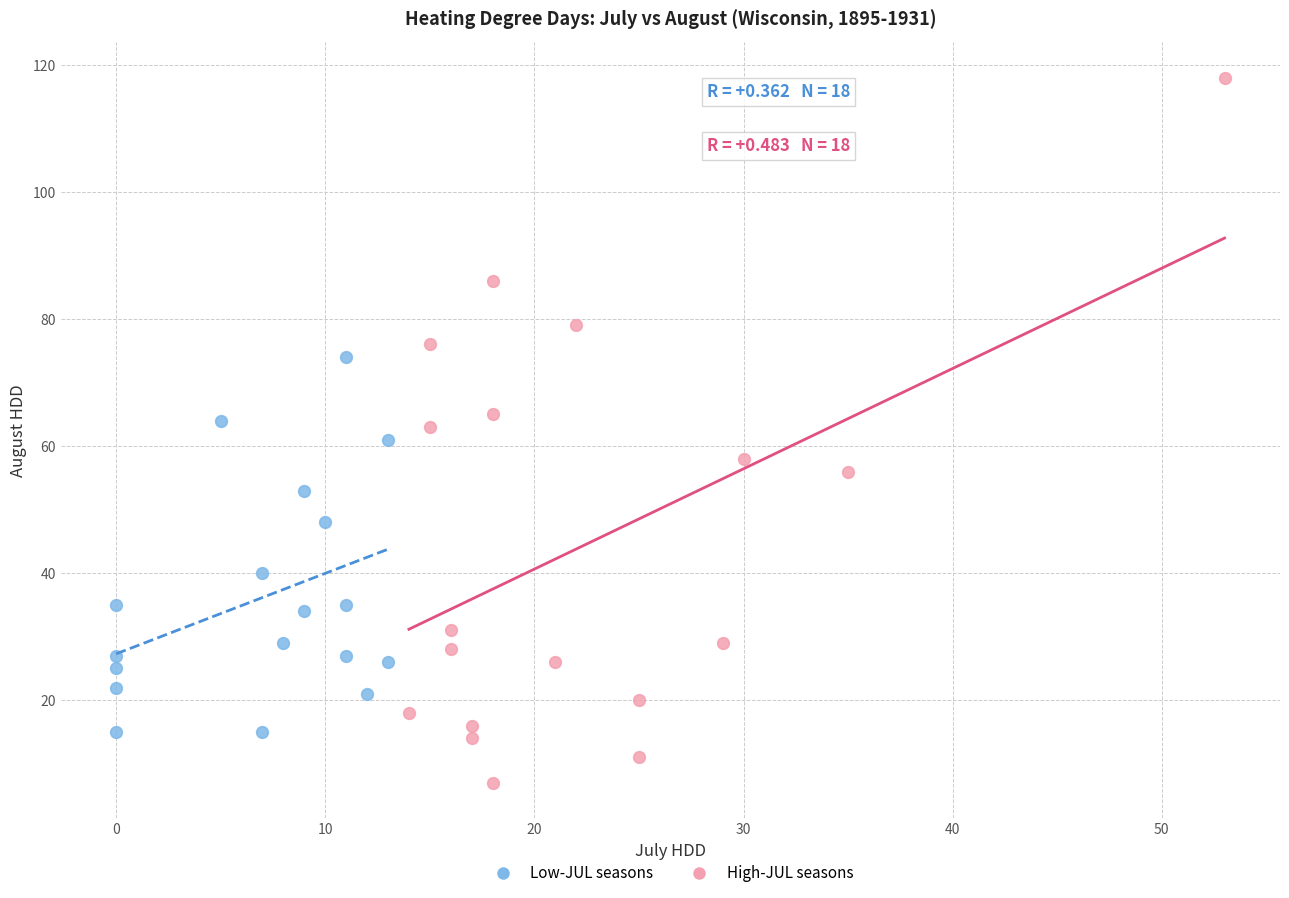

Which series contains the highest Y value?

High-JUL seasons